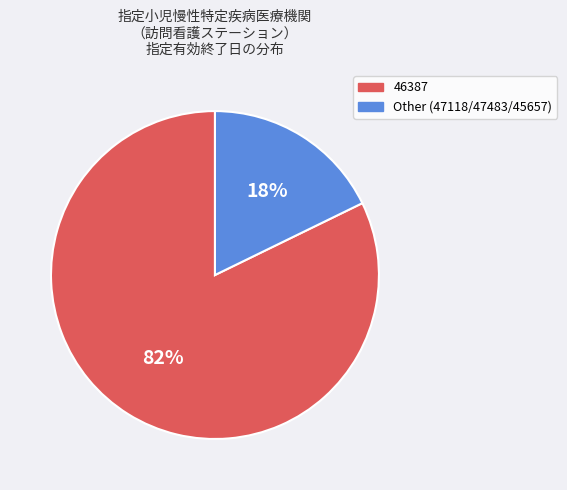

True or false: 46387 accounts for 93% of the total.

False